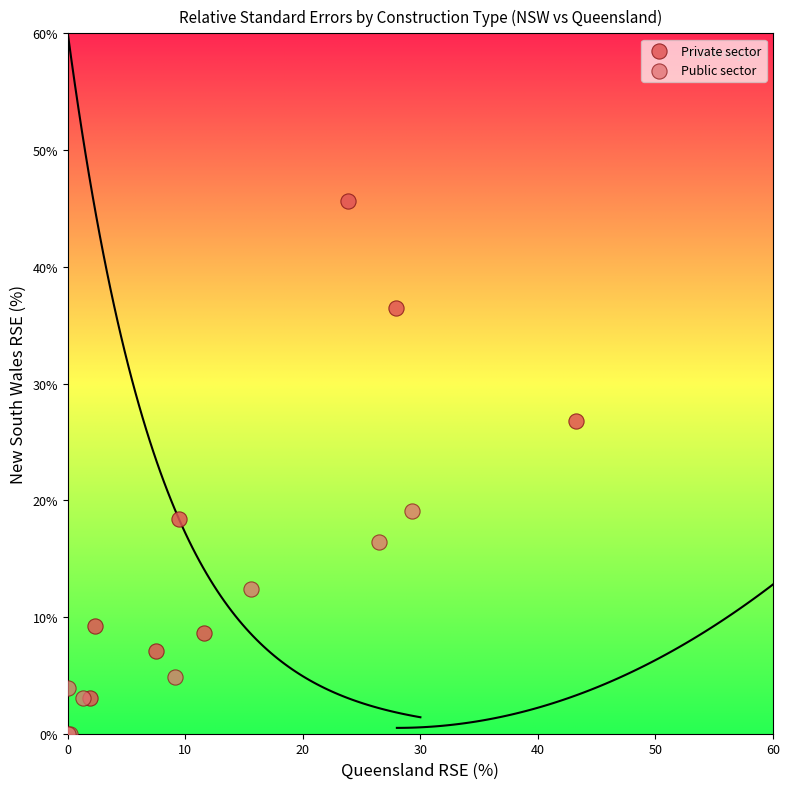

Which series reaches the maximum Y coordinate?

Private sector